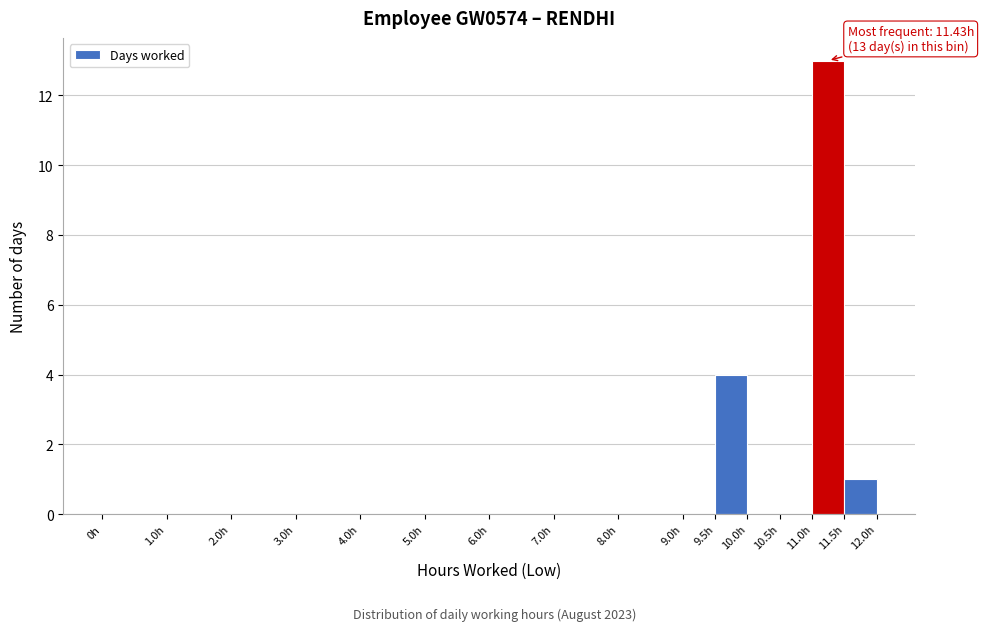

Over which range of the x-axis is the bar tallest?

11.0 to 11.5